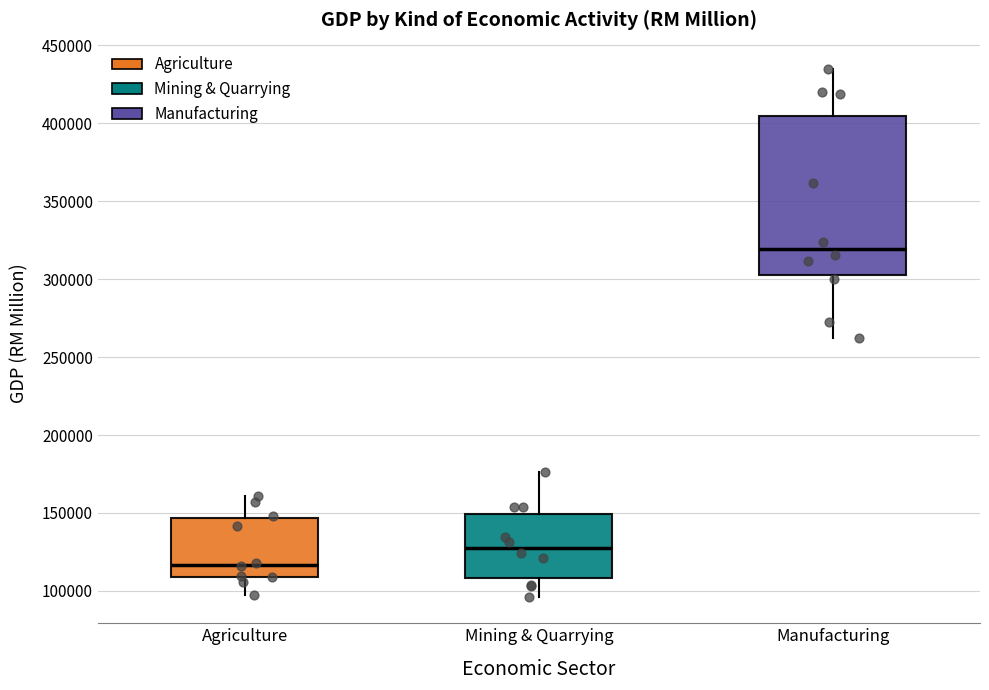

Reading left to right, transcribe this box plot: for each box, give where its median line is, the range the box spans, and where its two whiskers end, as read against the y-axis. The values are not printed on the chart, so give them approximately, as read against the axis.

Agriculture: median 115000, box 110000 to 145000, whiskers 100000 to 160000
Mining & Quarrying: median 130000, box 110000 to 150000, whiskers 95000 to 175000
Manufacturing: median 320000, box 305000 to 405000, whiskers 260000 to 435000